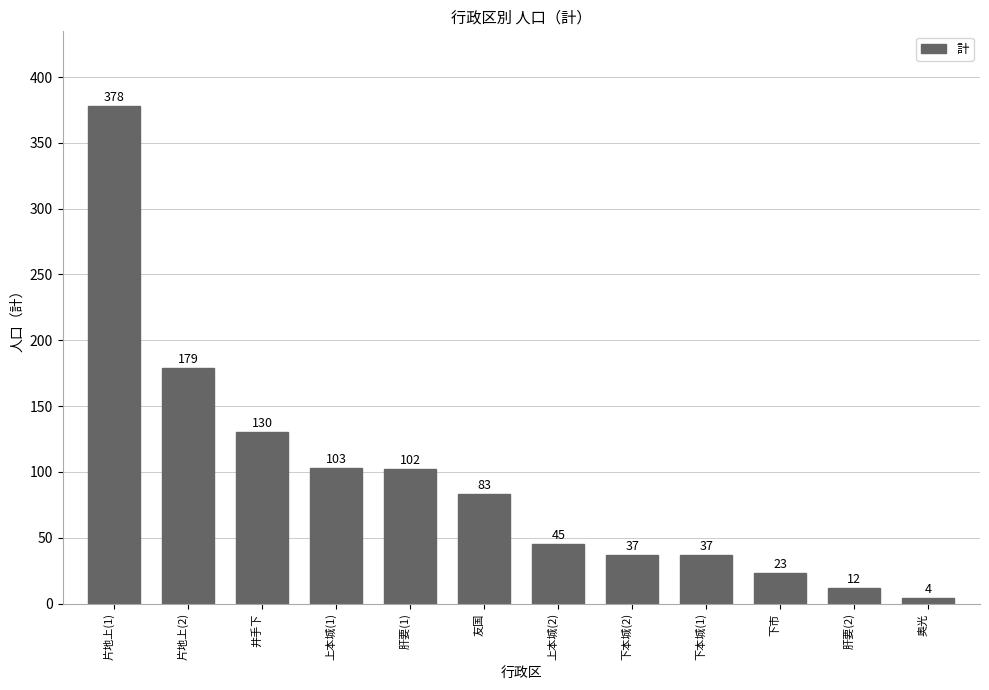

At which category does the chart reach its peak across all series?

片地上(1)